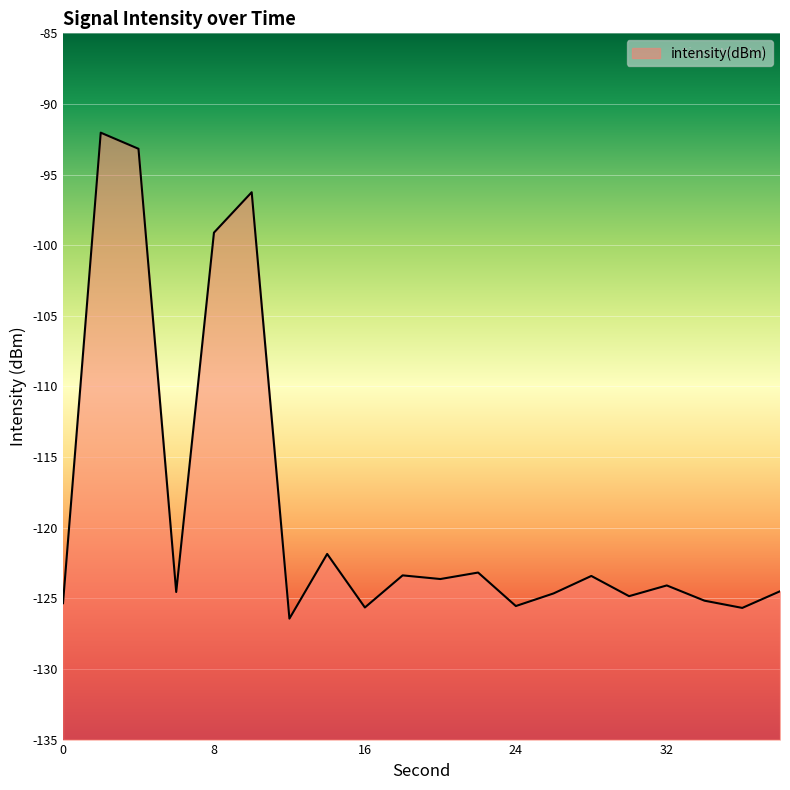

Where is the data nearest to the value -109?

8